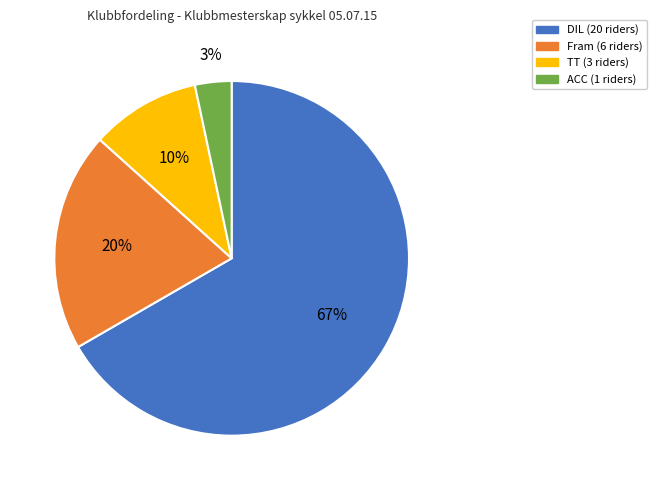

Which has a higher value, TT or Fram?

Fram